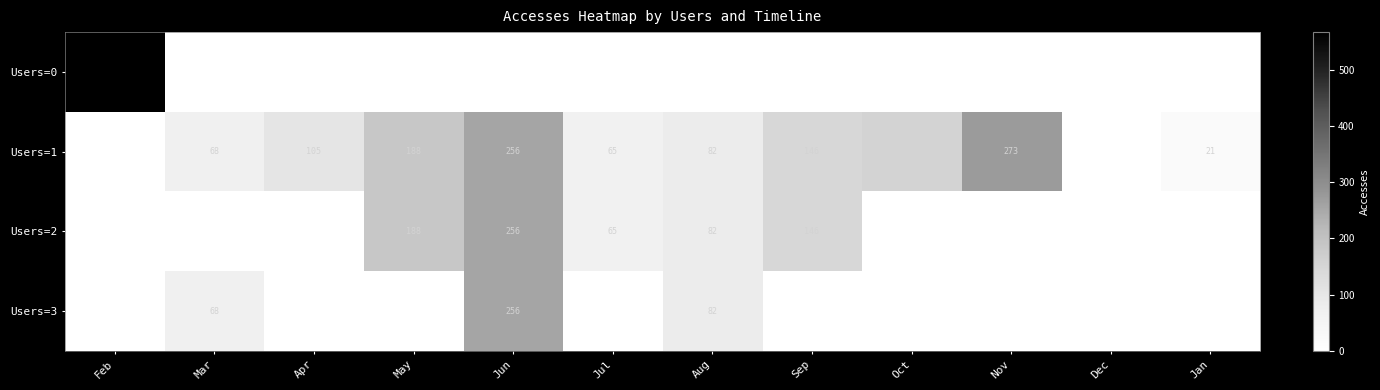

At which category is the sum across all series the highest?

Jun